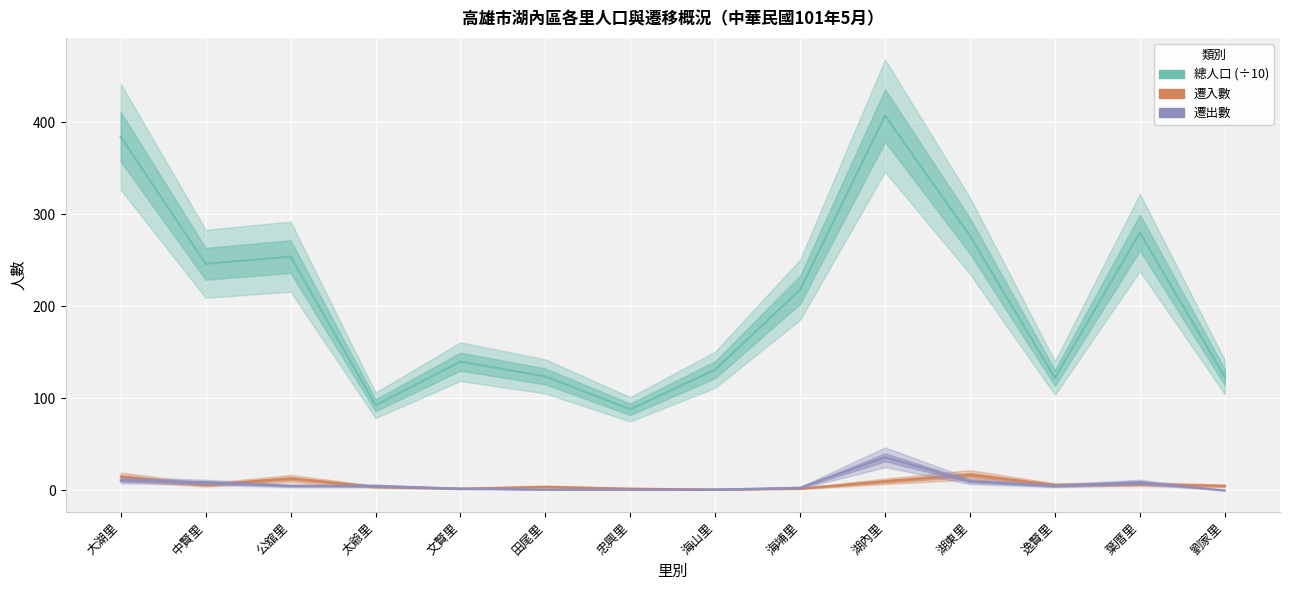

At which category does 遷入數 reach its first local valley?

中賢里